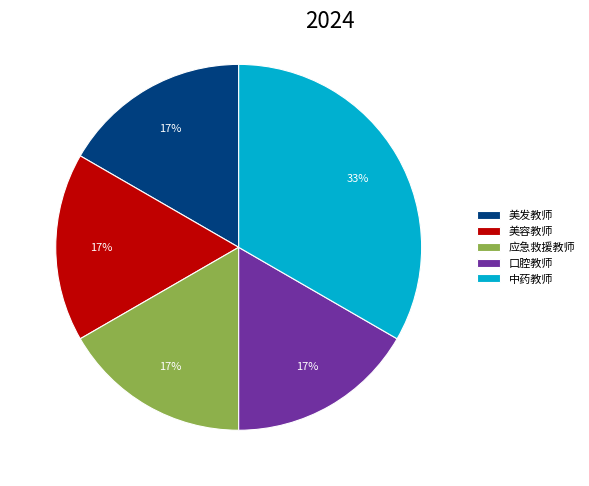

To the nearest percent, what portion does 美容教师 represent?

17%